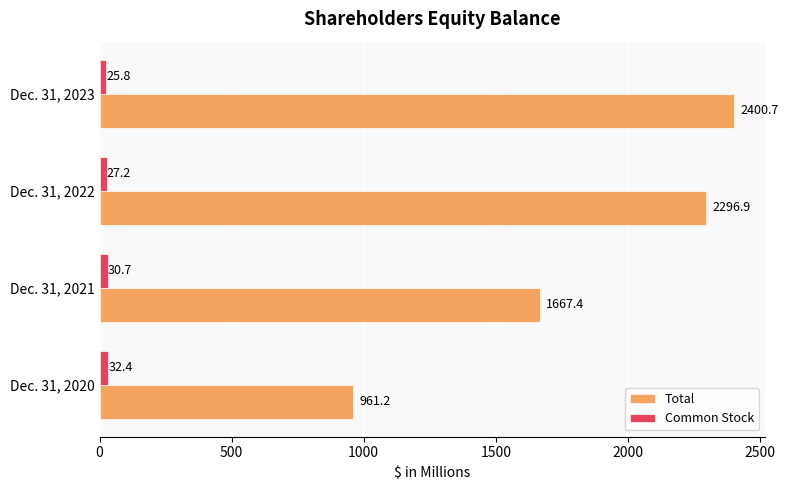

What is the sum of all Common Stock values?

116.1